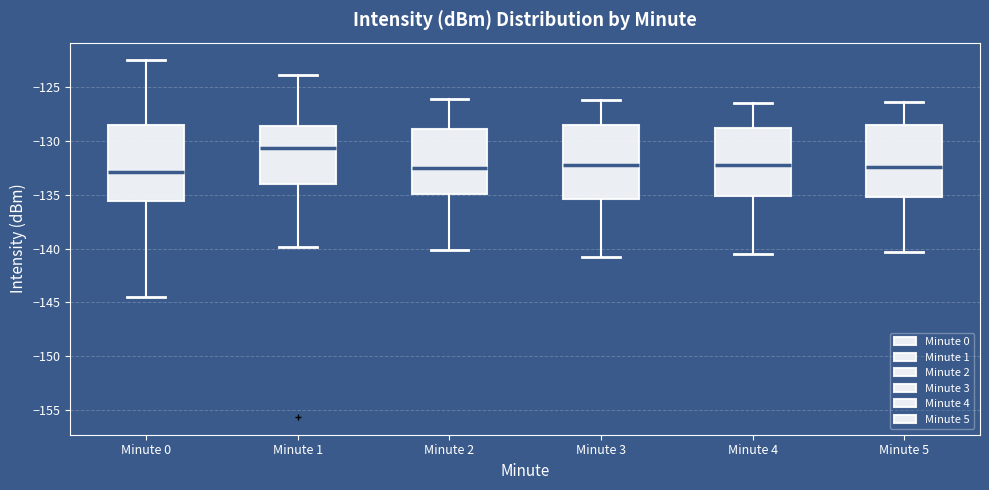

Where does the median line of the box for Minute 4 sit on the y-axis? The values are not printed on the chart, so give them approximately, as read against the axis.

-132.0